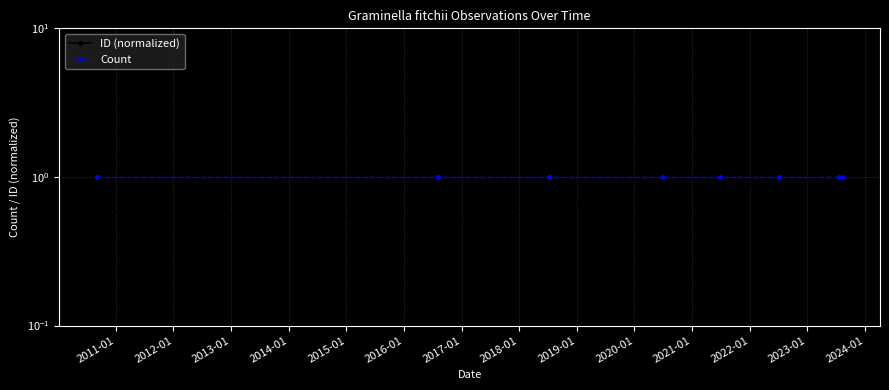

What is the value of the ID (normalized) point at the 6th from the left?

0.9